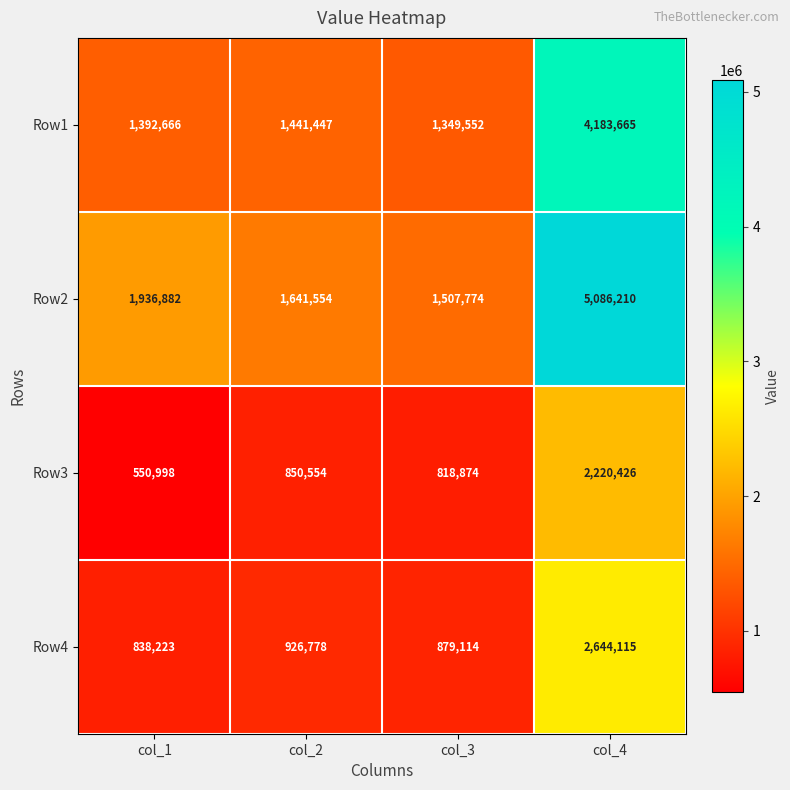

The Row1 series shows 811341 at col_3. True or false?

False